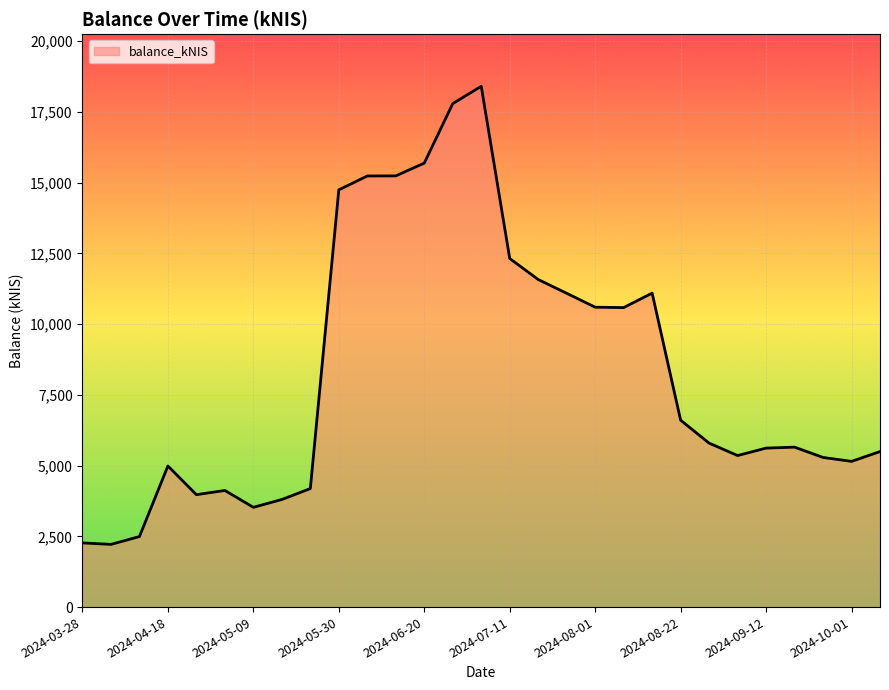

What is the difference between the maximum and minimum values?

16190.9